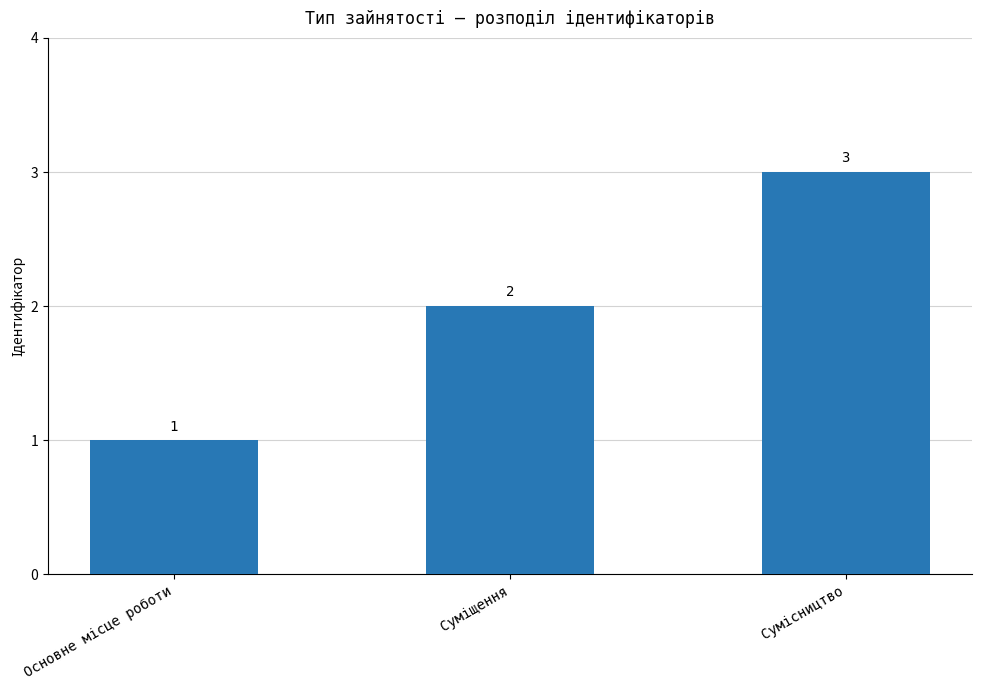

What is the value of the 3rd bar from the left?

3